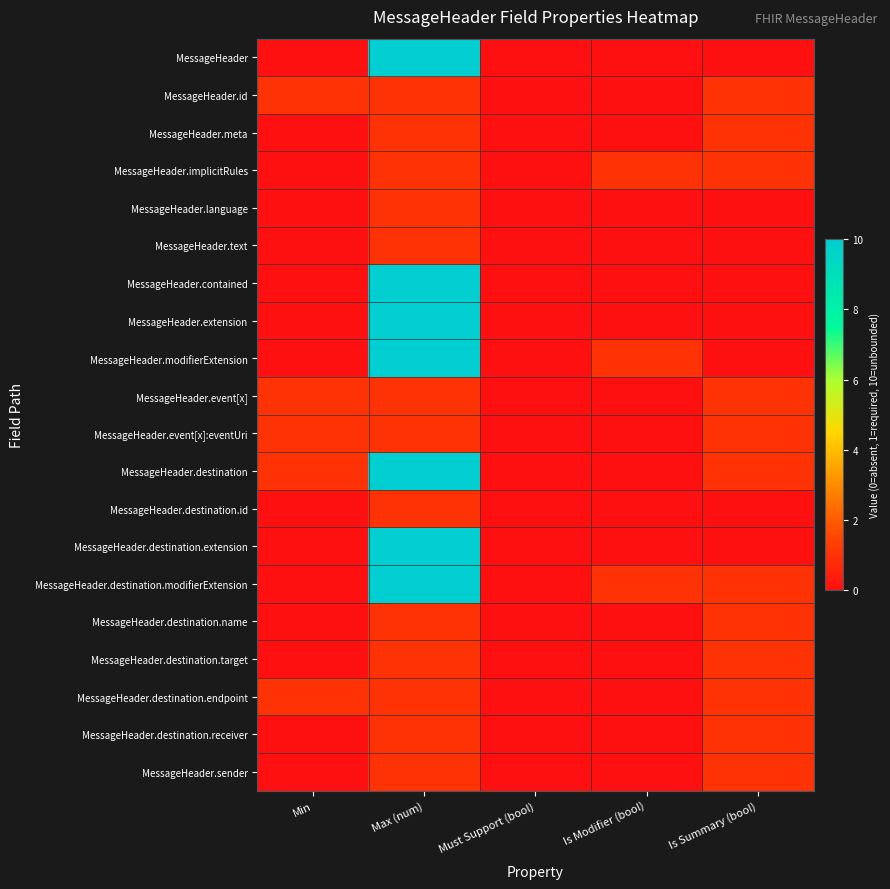

Count the number of data series in this chart.

20